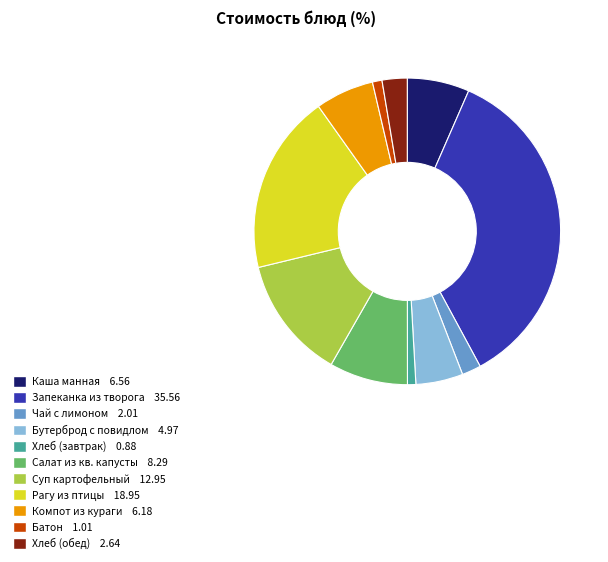

Between Батон 1.01 and Компот из кураги 6.18, which is larger?

Компот из кураги 6.18